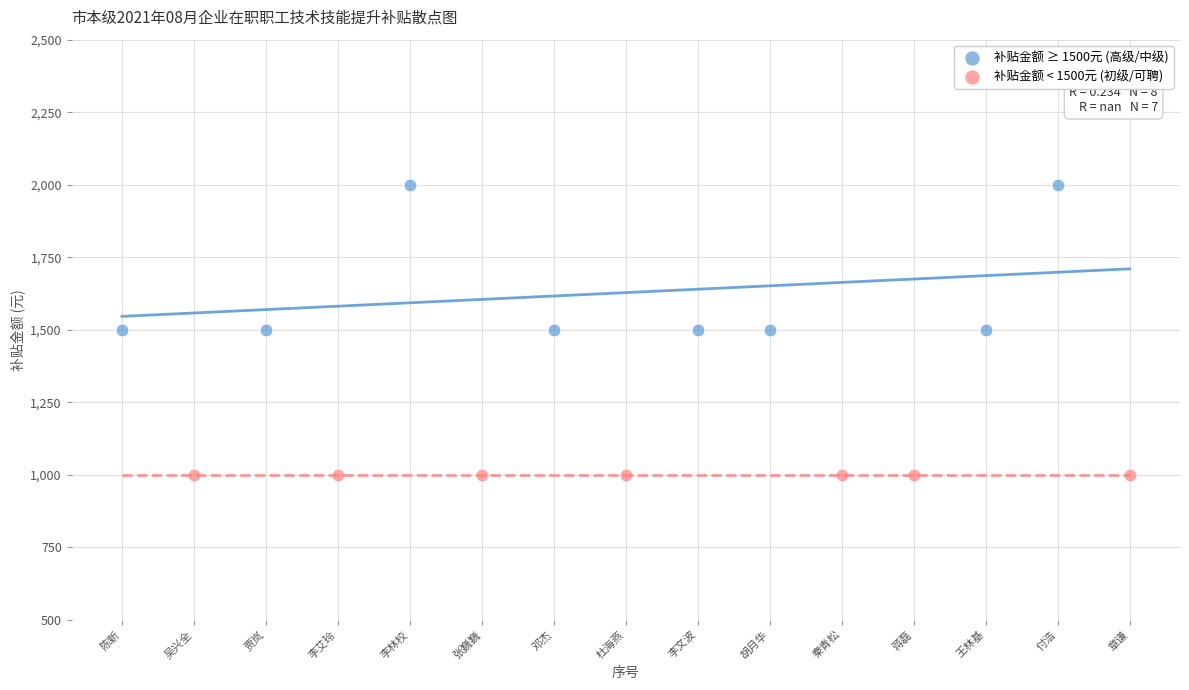

Which series reaches the minimum Y coordinate?

补贴金额 < 1500元 (初级/可聘)